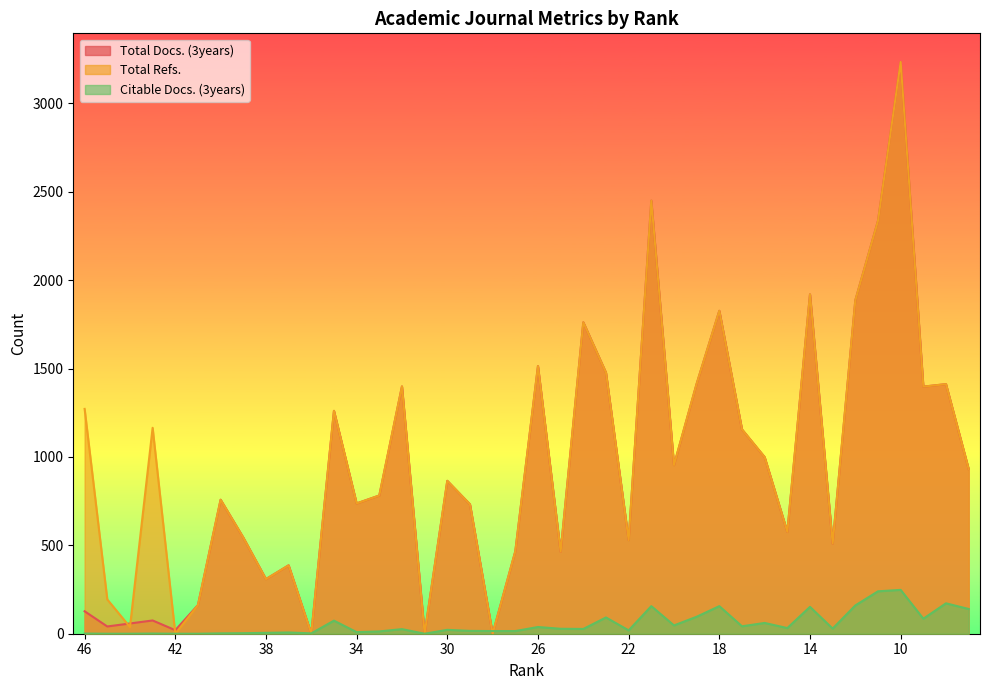

What is the sum of all Citable Docs. (3years) values?

2231